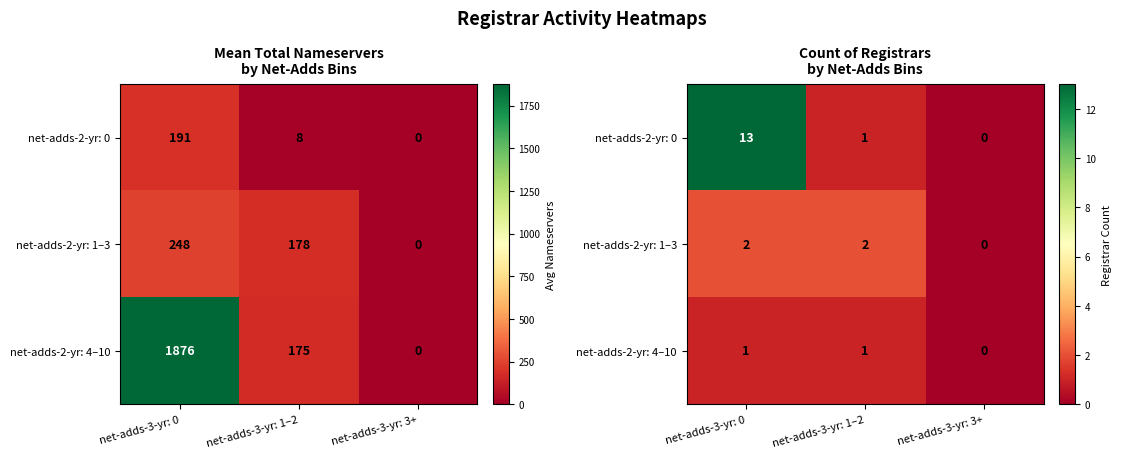

The net-adds-2-yr: 0 series shows 22 at net-adds-3-yr: 0. True or false?

False